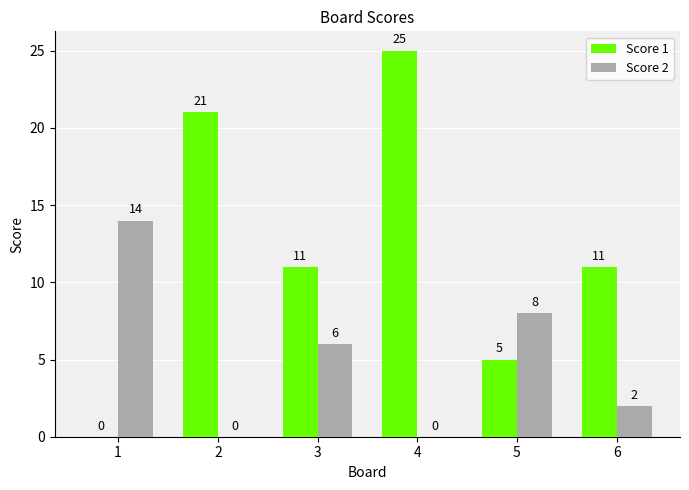

What is the sum of all Score 2 values?

30